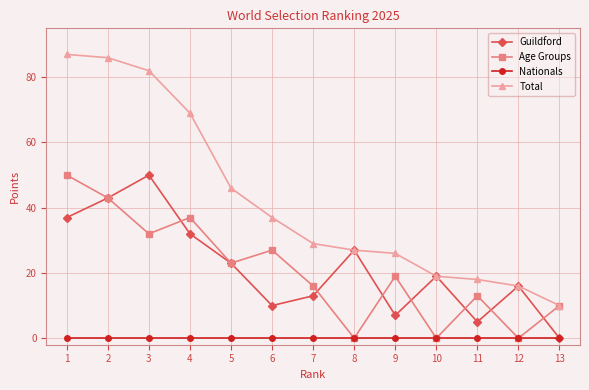

True or false: Total has more than 2 points higher than both neighbors.

False